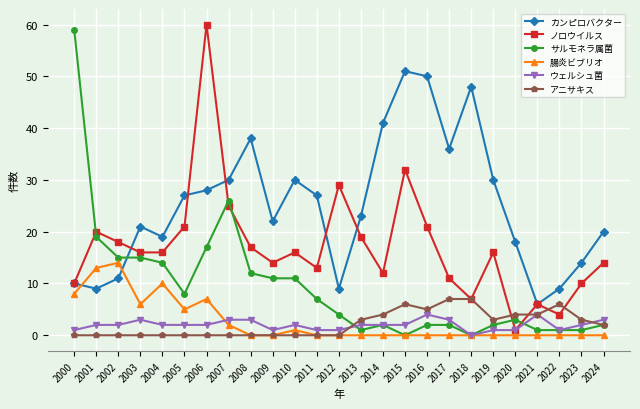

At which label is カンピロバクター closest to 28?

2006